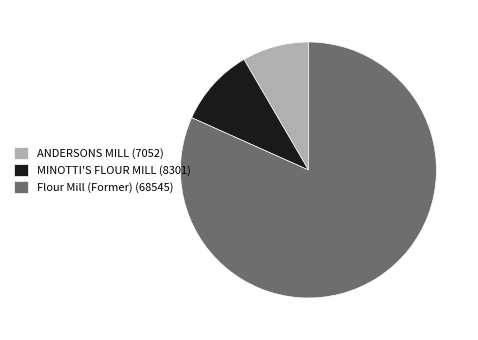

Between ANDERSONS MILL (7052) and Flour Mill (Former) (68545), which is larger?

Flour Mill (Former) (68545)